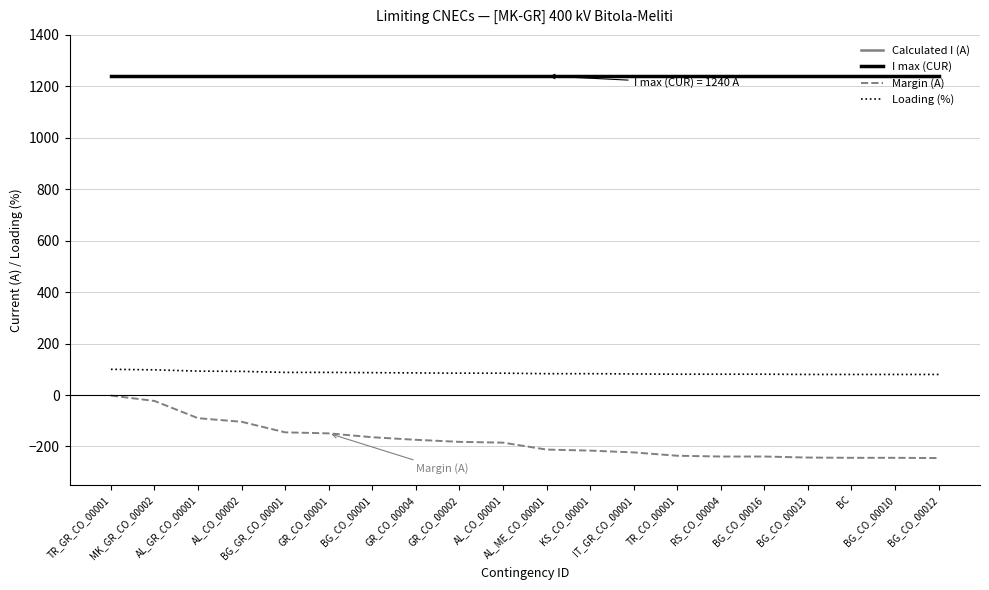

Is it true that Margin (A) equals -239 at RS_CO_00004?

True